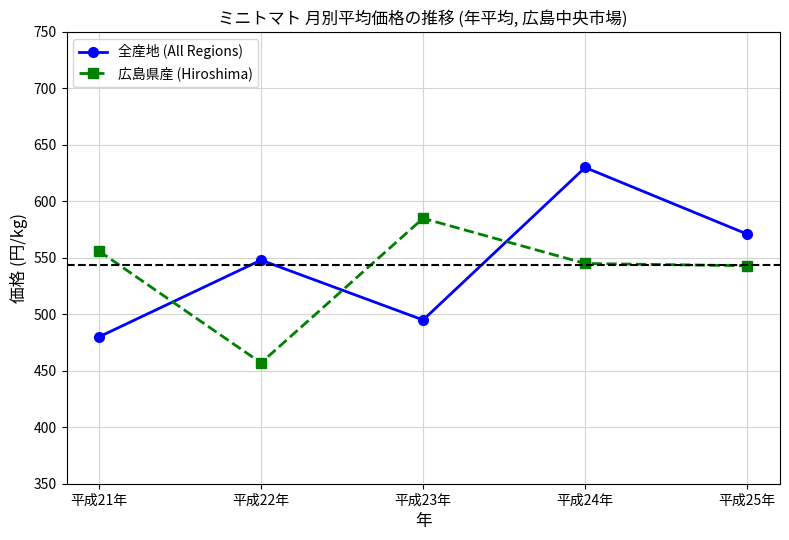

The value of 全産地 (All Regions) at 平成21年 is 480. True or false?

True